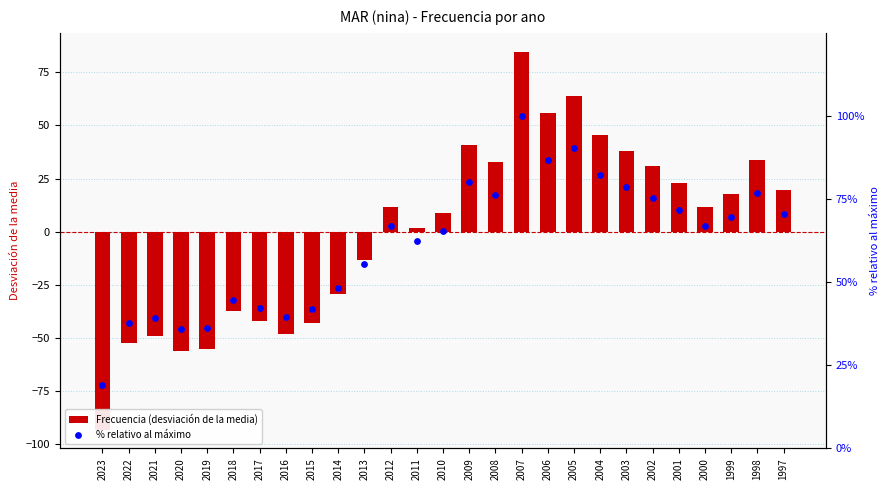

What is the total value across all series at 2004?

128.0